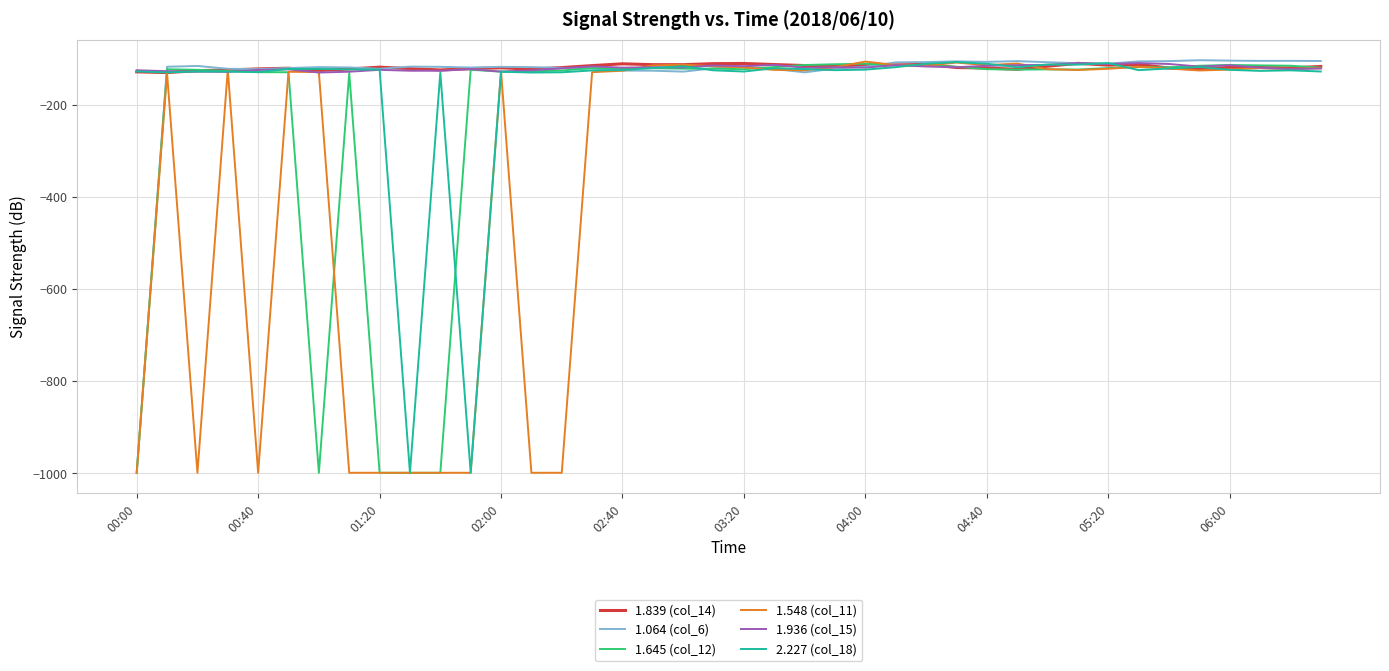

What is the minimum value for 1.839 (col_14)?

-129.5